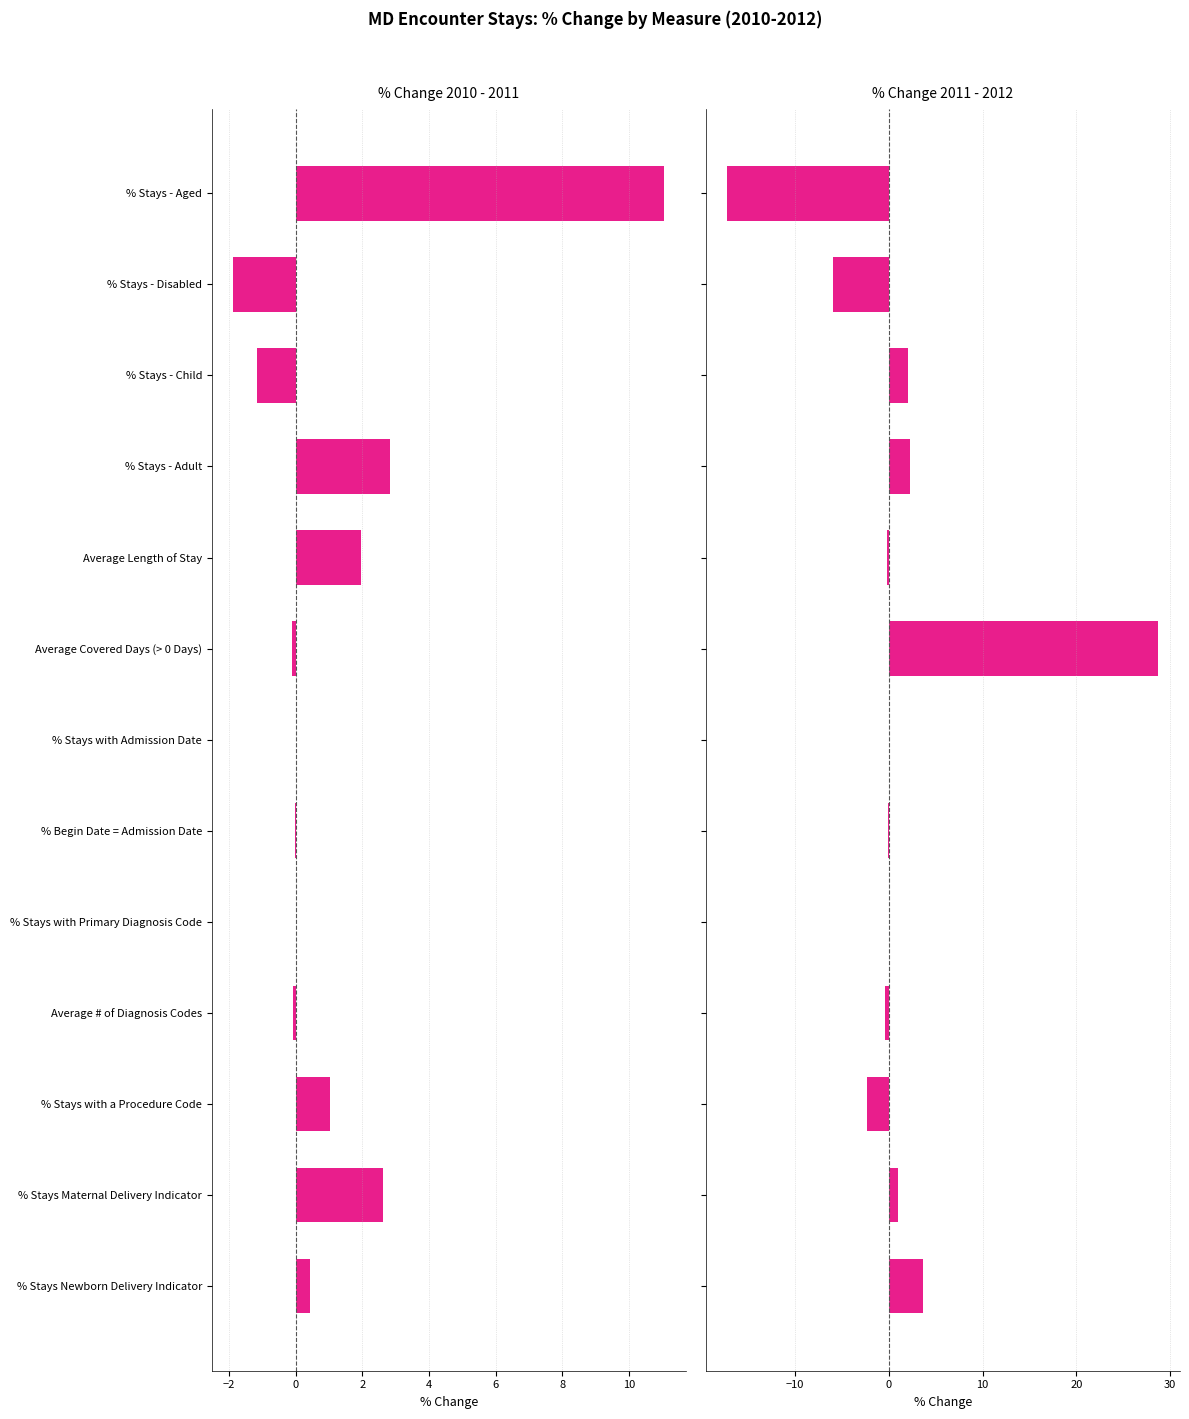

What is the difference between the maximum and minimum values in the % Change 2010 - 2011 series?

12.9